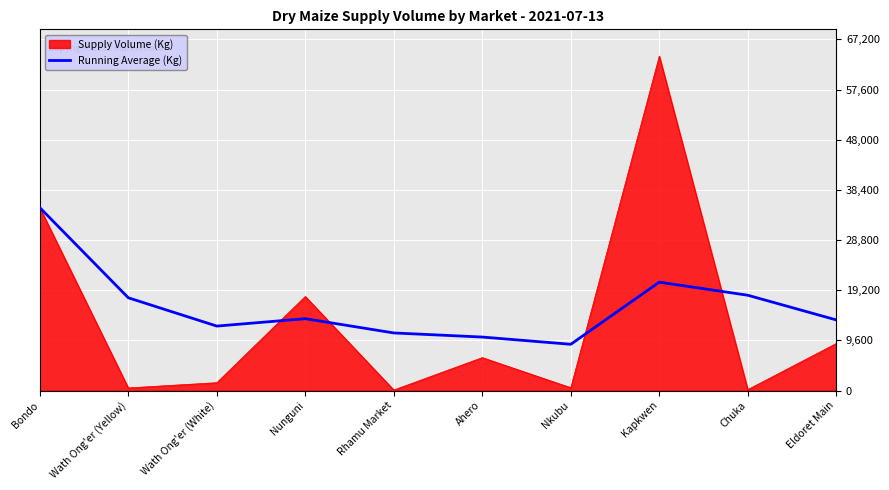

The Running Average (Kg) series shows 35000 at Bondo. True or false?

True